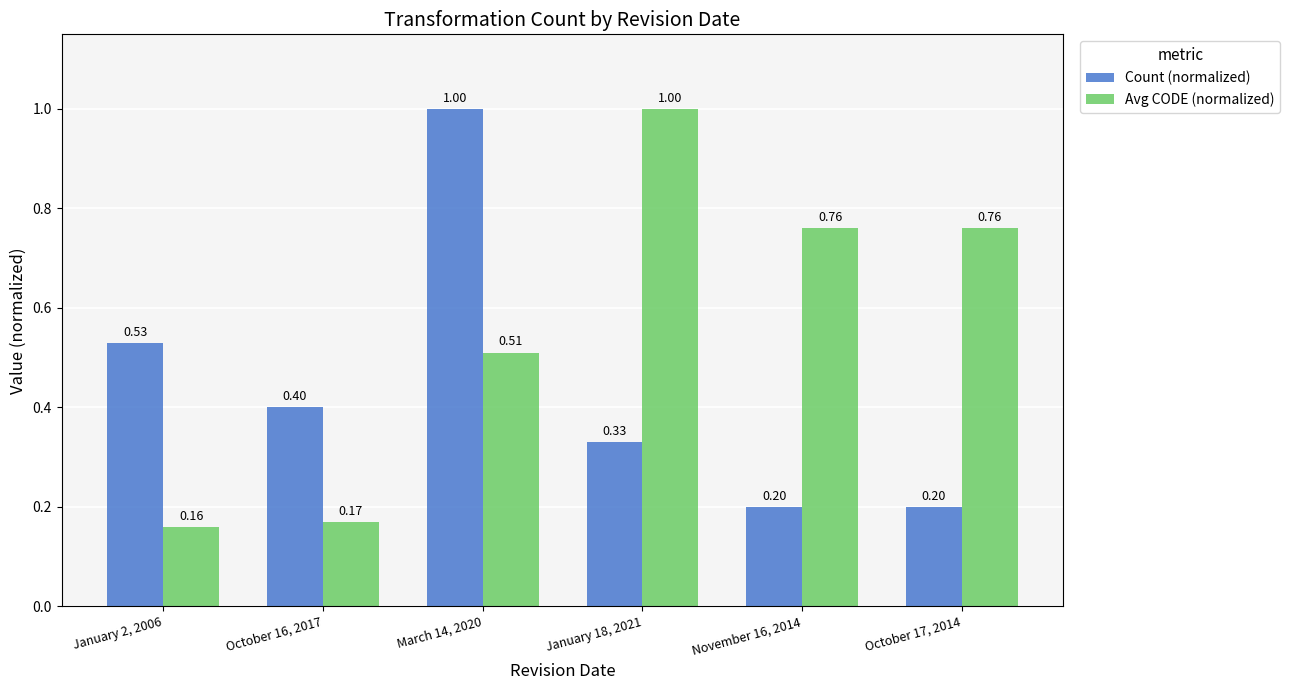

How many data points does each series have?

6